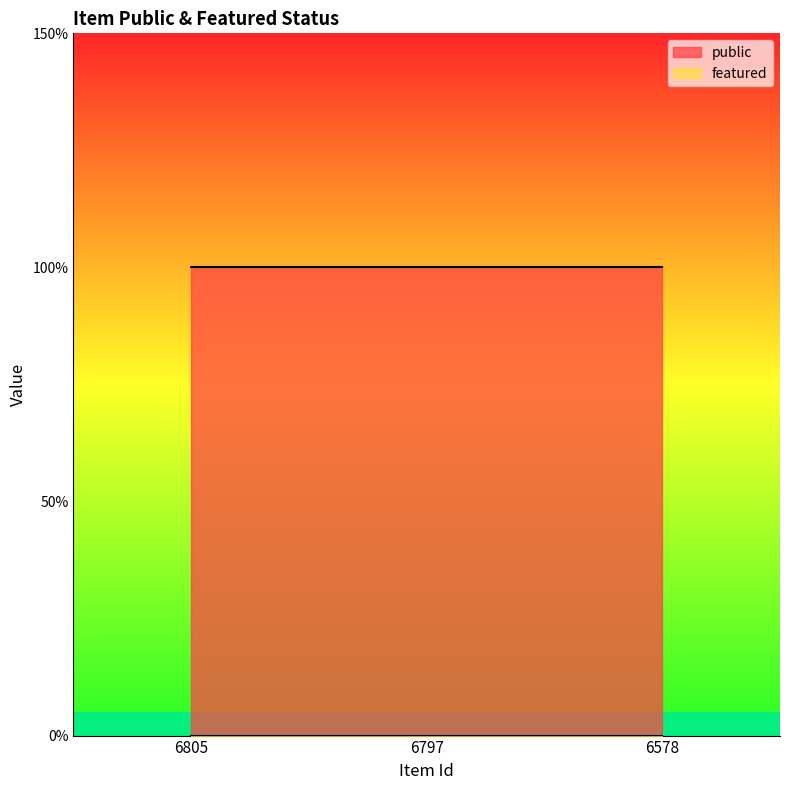

The public series shows 1 at 6797. True or false?

False